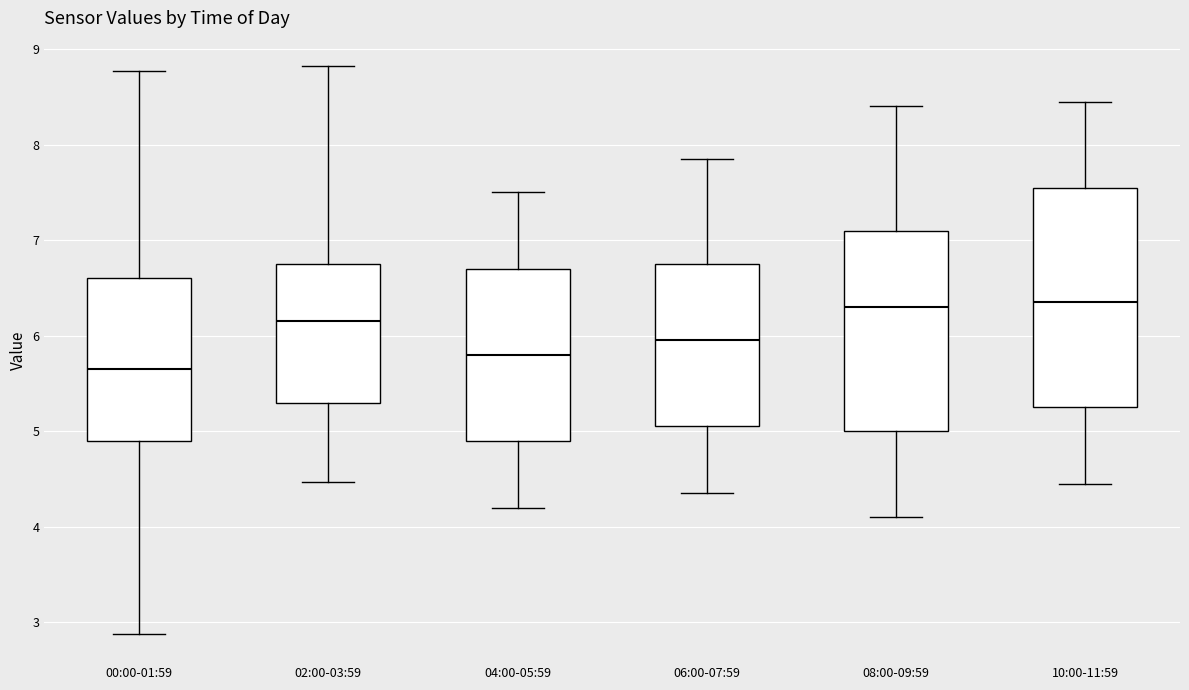

Reading left to right, read every box against the y-axis: the position of its median line, the range the box covers, and the ends of its whiskers. The values are not printed on the chart, so give them approximately, as read against the axis.

00:00-01:59: median 5.7, box 4.9 to 6.6, whiskers 2.9 to 8.8
02:00-03:59: median 6.2, box 5.3 to 6.8, whiskers 4.5 to 8.8
04:00-05:59: median 5.8, box 4.9 to 6.7, whiskers 4.2 to 7.5
06:00-07:59: median 6.0, box 5.1 to 6.8, whiskers 4.4 to 7.9
08:00-09:59: median 6.3, box 5.0 to 7.1, whiskers 4.1 to 8.4
10:00-11:59: median 6.4, box 5.3 to 7.6, whiskers 4.5 to 8.5